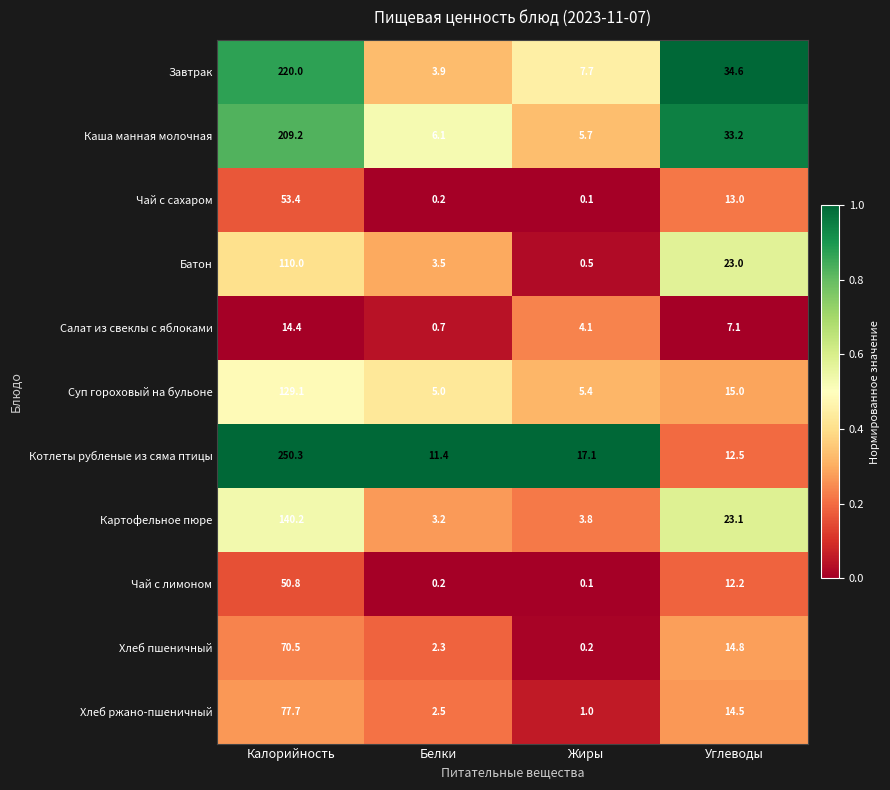

Which series has the largest total across all categories?

Котлеты рубленые из сяма птицы